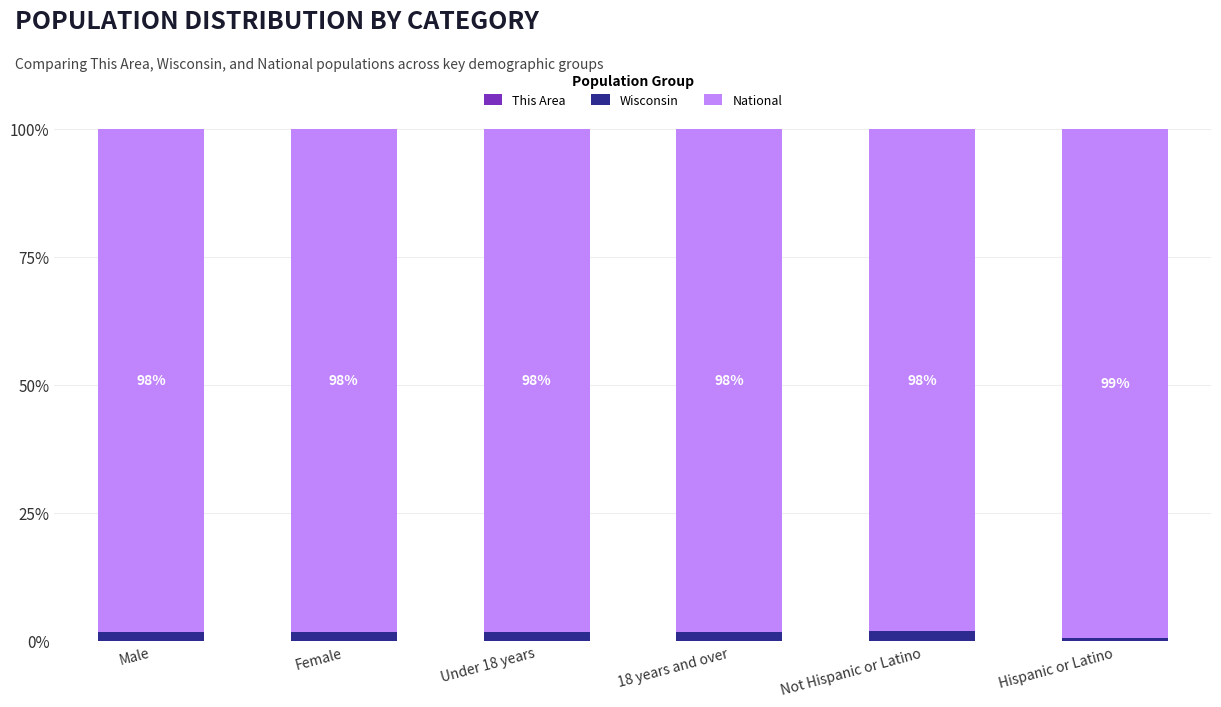

What is the average value of the National series?

98.3